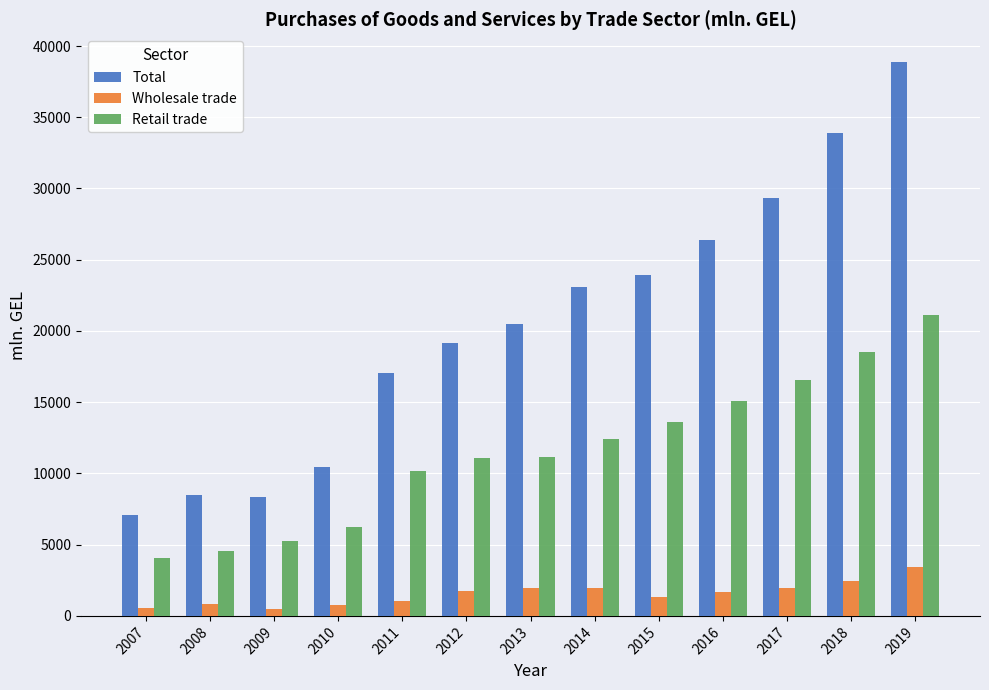

What is the approximate value of Retail trade at 2019?

21151.7